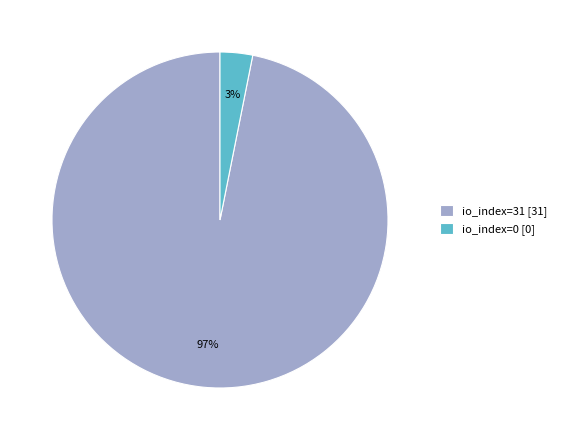

To the nearest percent, what is the difference between the io_index=31 and io_index=0 slice percentages?

94%